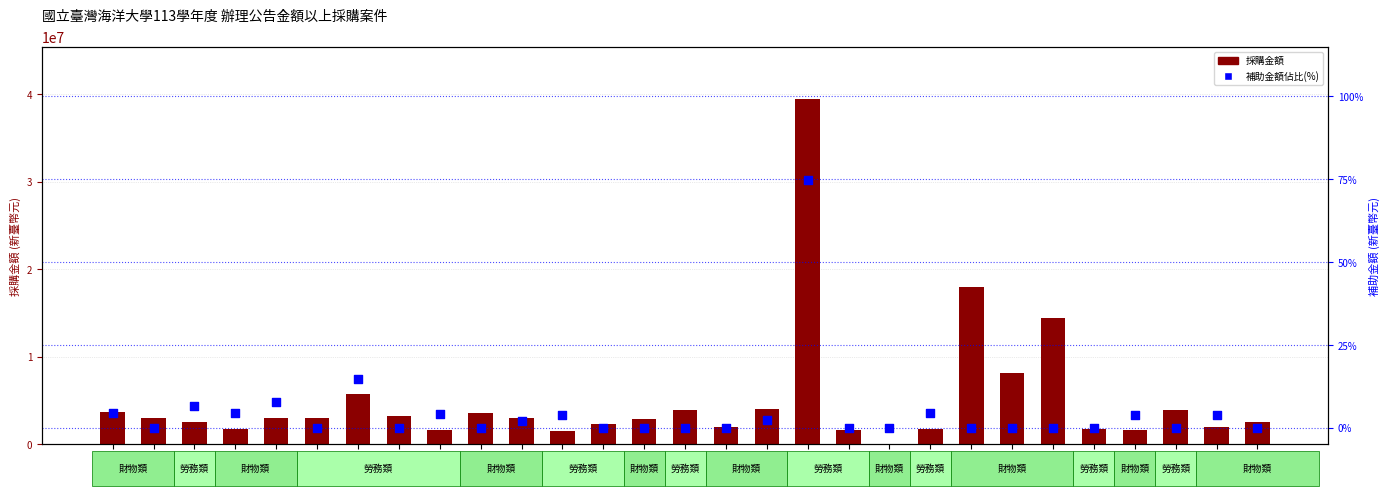

Is the value of 補助金額佔比(%) at 25 greater than the value of 採購金額 at 9?

No